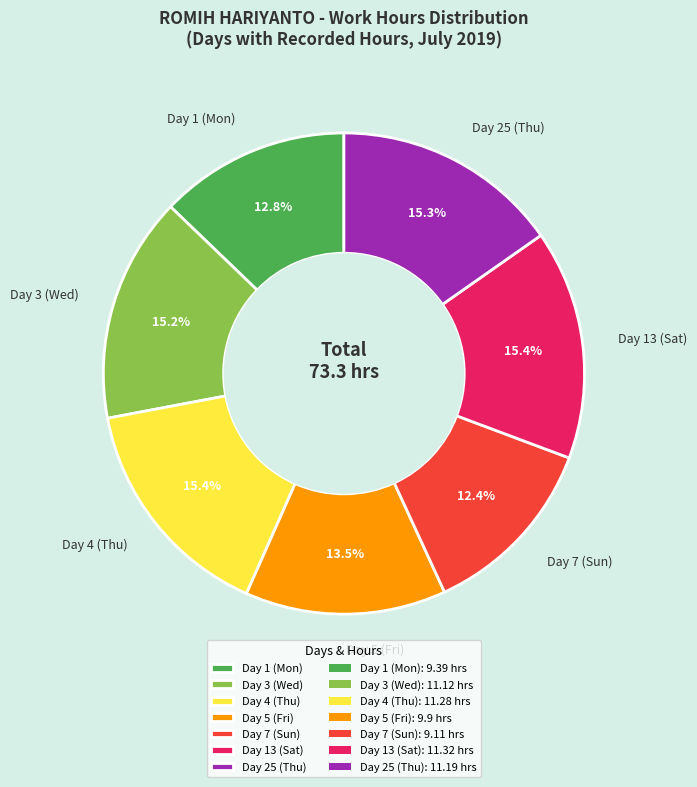

To the nearest percent, what is the average slice percentage?

14%